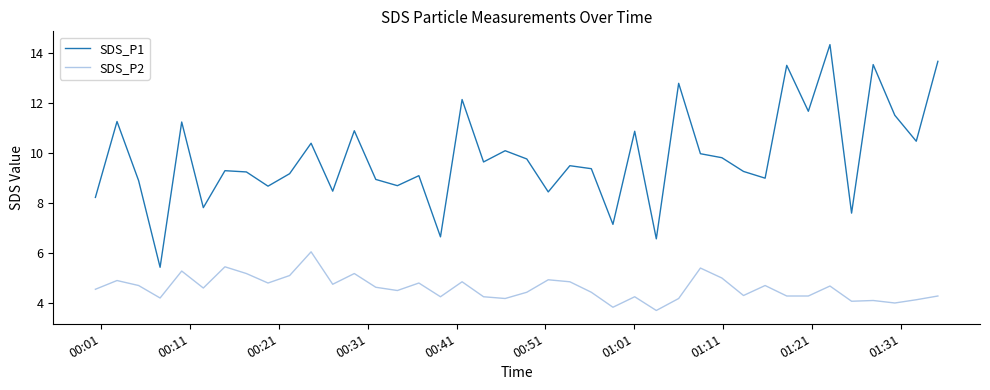

Which series has the largest total across all categories?

SDS_P1